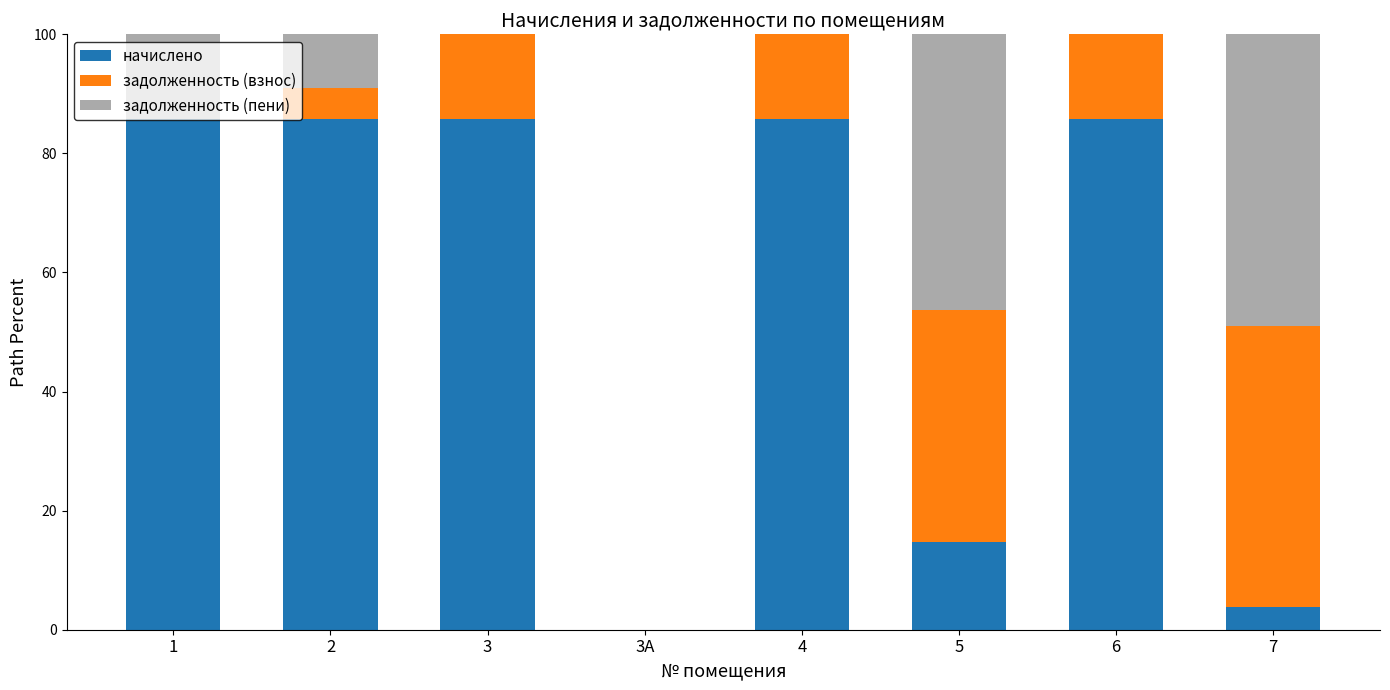

What is the total value across all series at 1?

100.0